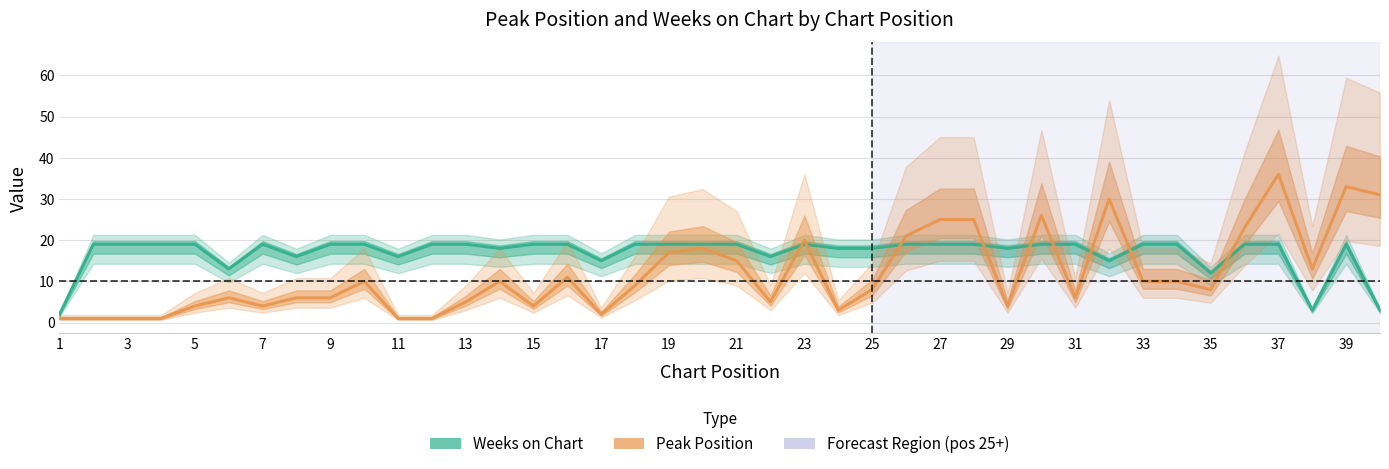

How many times do Weeks on Chart and Peak Position cross each other?

9